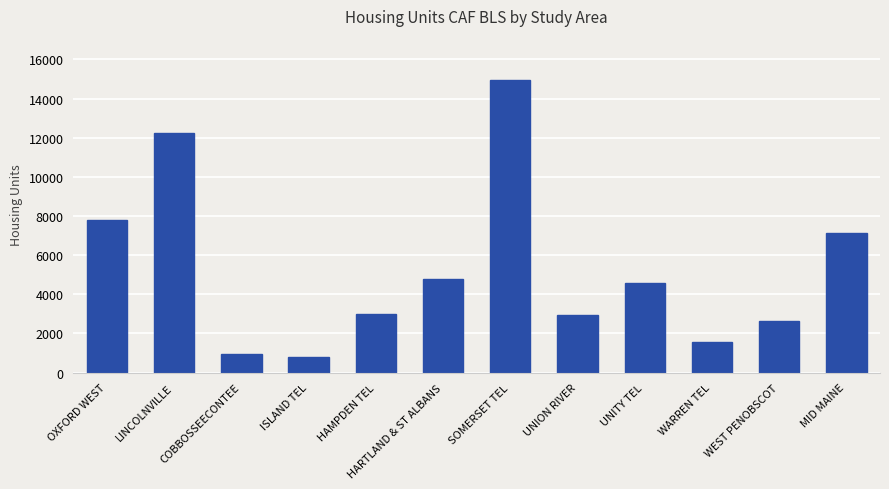

Which category has the lowest value across all series?

ISLAND TEL